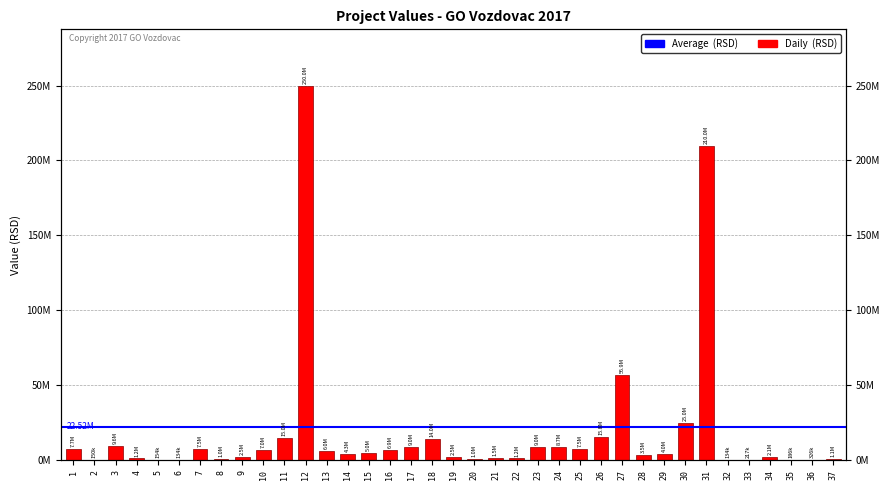

The chart shows a value of 5231718.5 at 25. True or false?

False